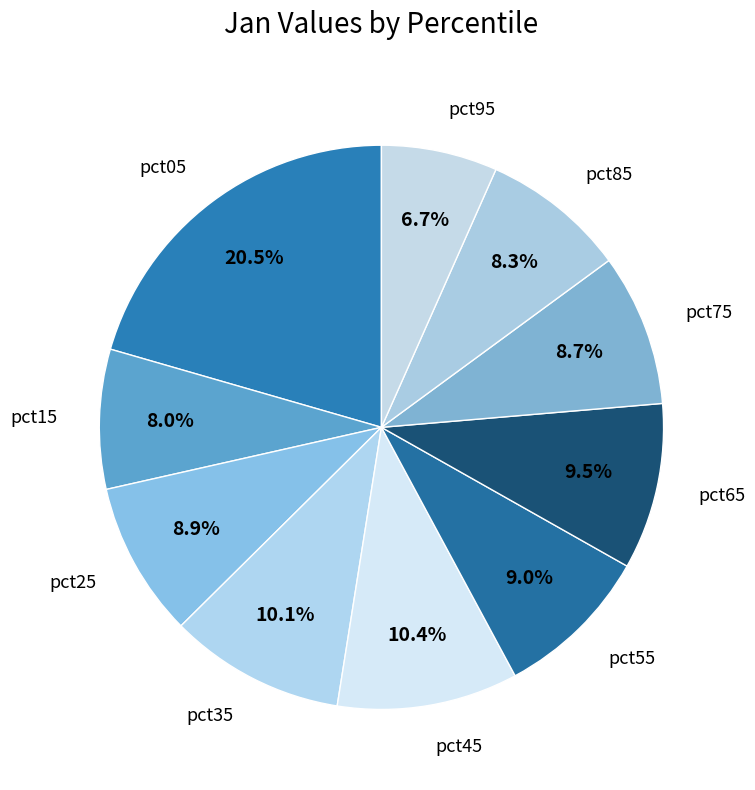

How many slices are in this pie chart?

10